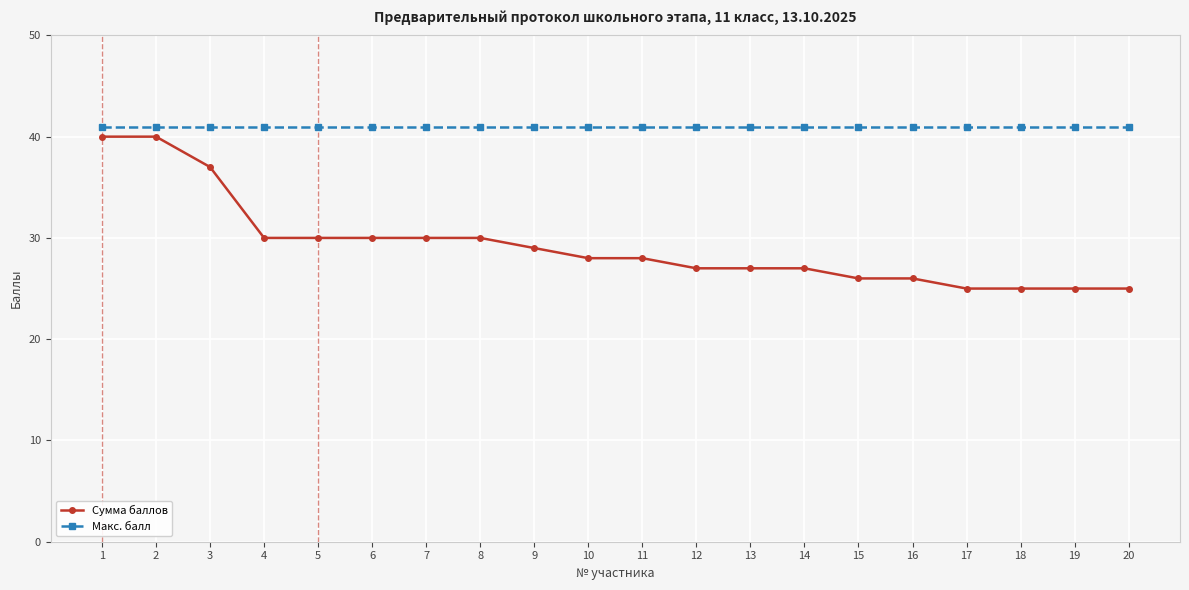

What is the minimum value shown in the chart?

25